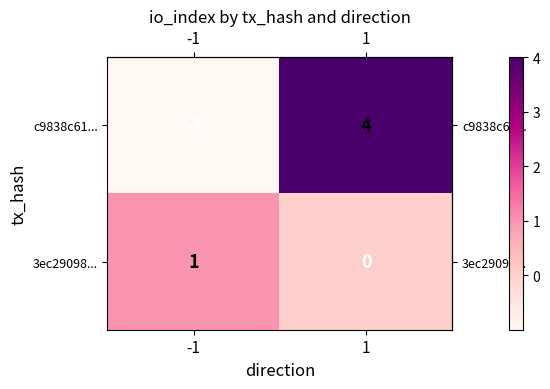

The value of c9838c61... at 1 is 2. True or false?

False